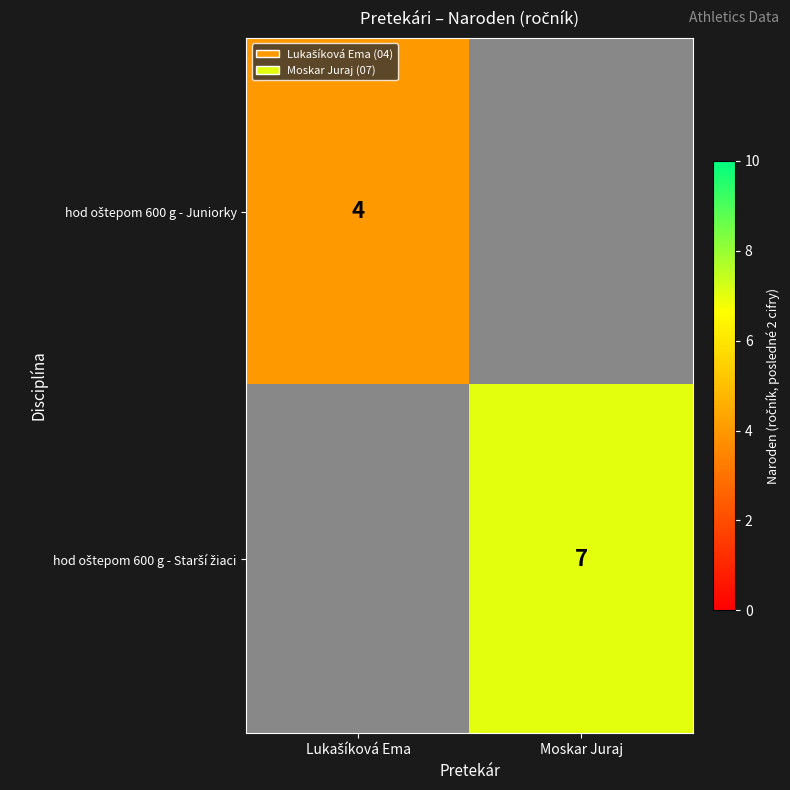

The hod oštepom 600 g - Starší žiaci series shows 1.5 at Moskar Juraj. True or false?

False